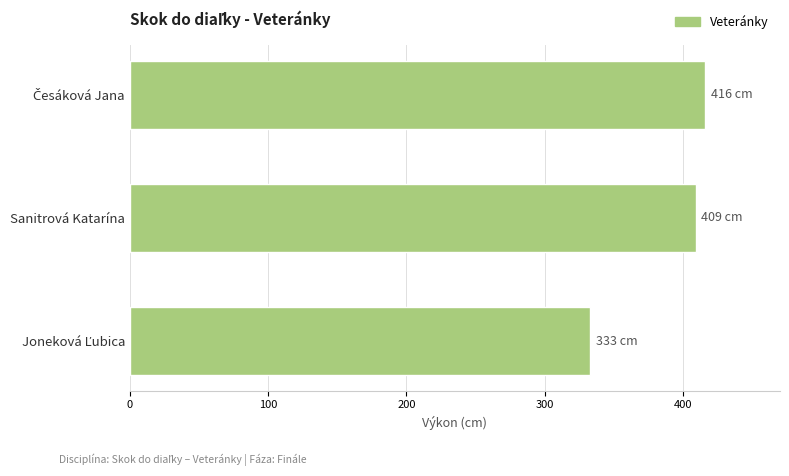

How many values are below 409?

1